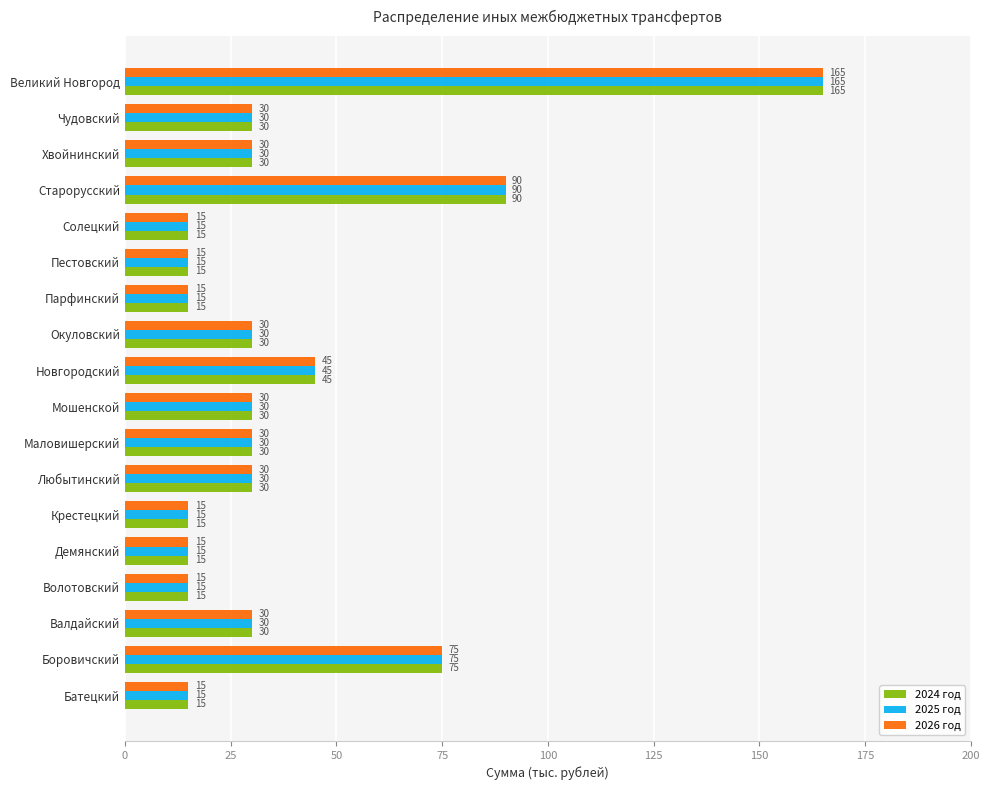

What is the average value of the 2025 год series?

38